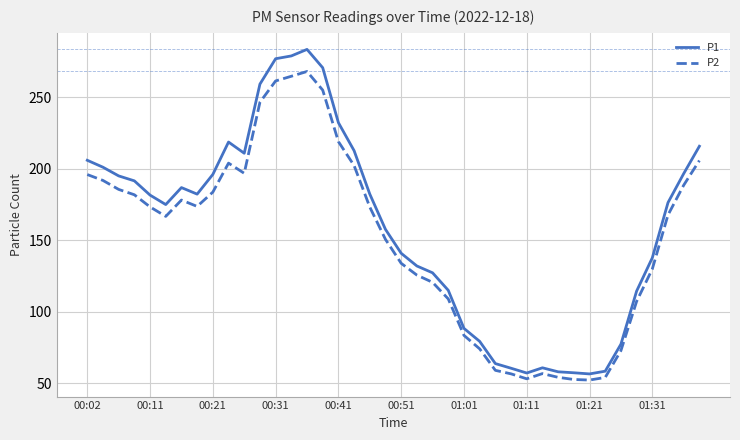

What is the minimum value for P2?

52.1